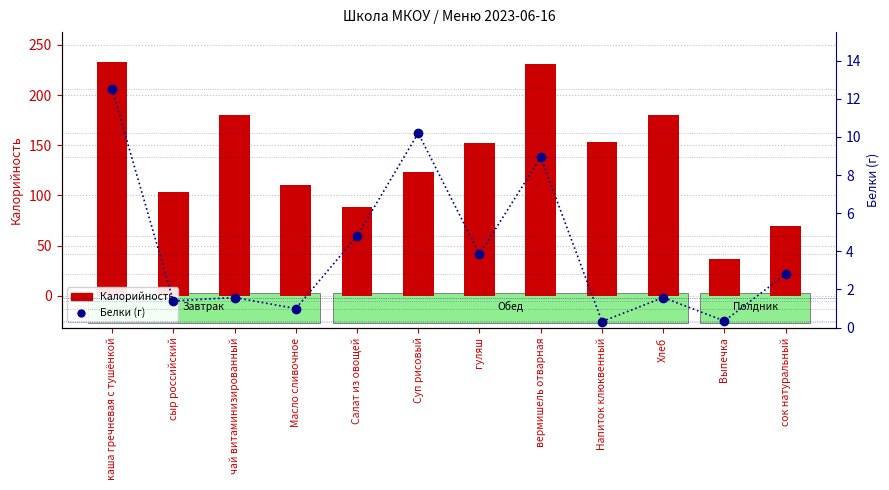

What is the total value across all series at каша гречневая с тушёнкой?

245.2